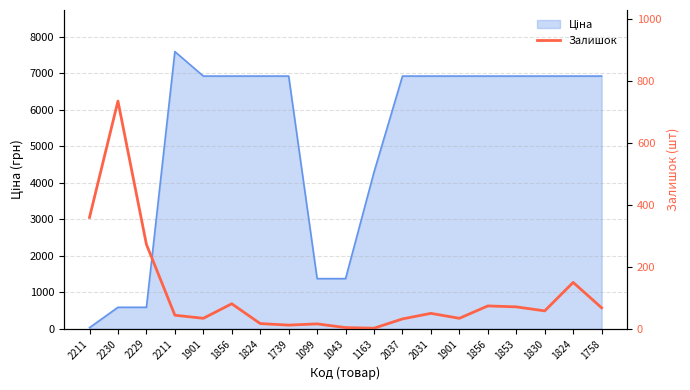

Where is the first local minimum?

1901